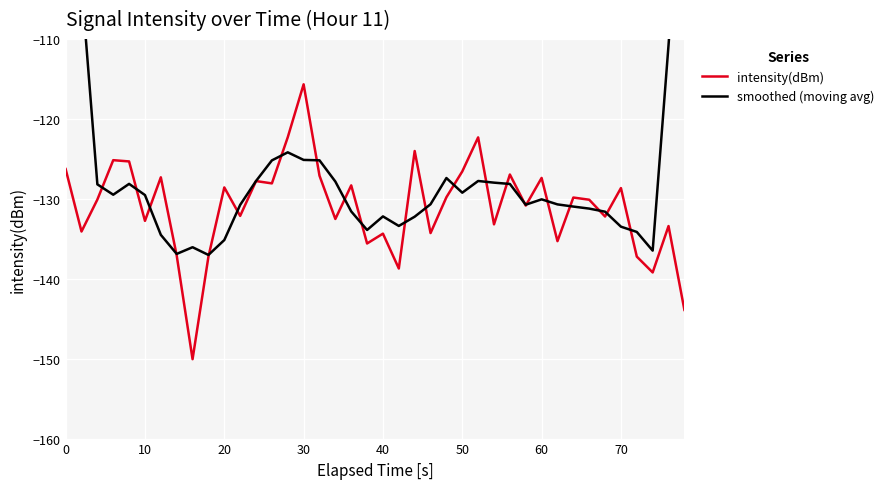

What is the difference between the highest and lowest values at 0?

48.2